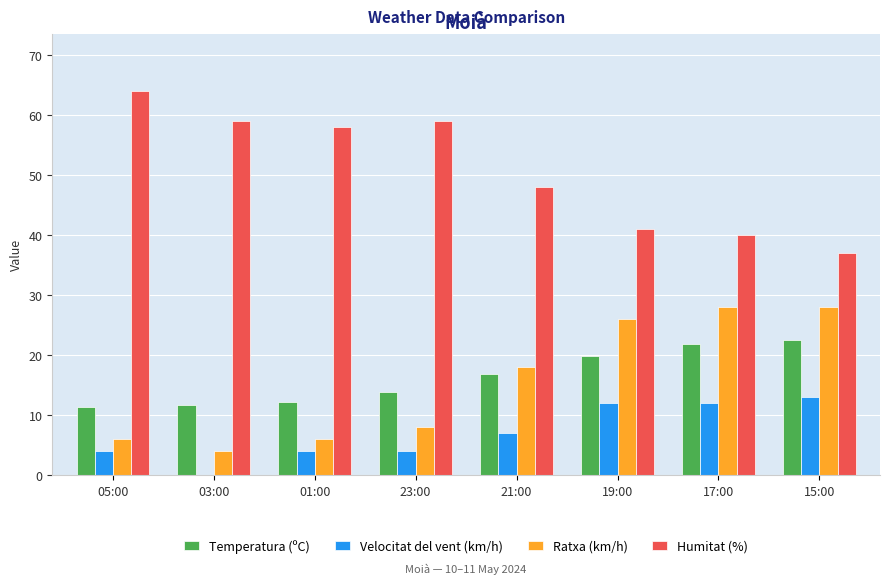

How many groups of bars are there?

8